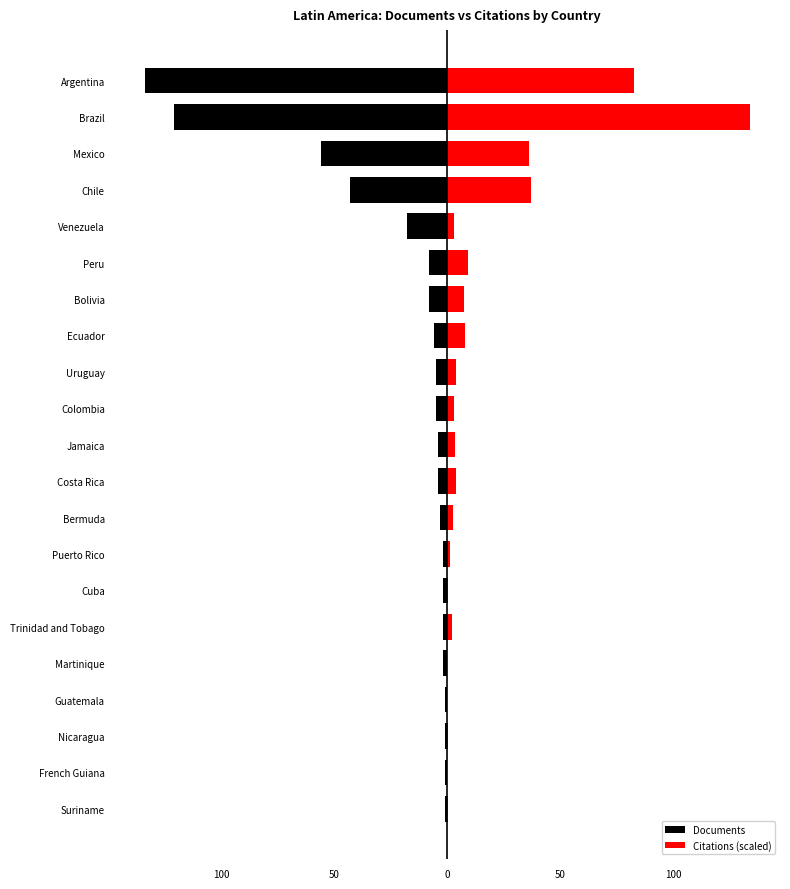

What is the difference between the second highest and second lowest values in the Citations (scaled) series?

82.8